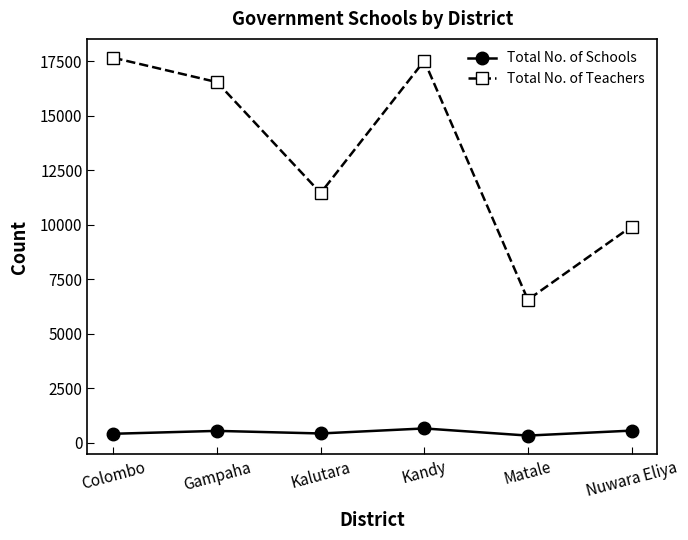

True or false: Total No. of Schools and Total No. of Teachers intersect in this chart.

False